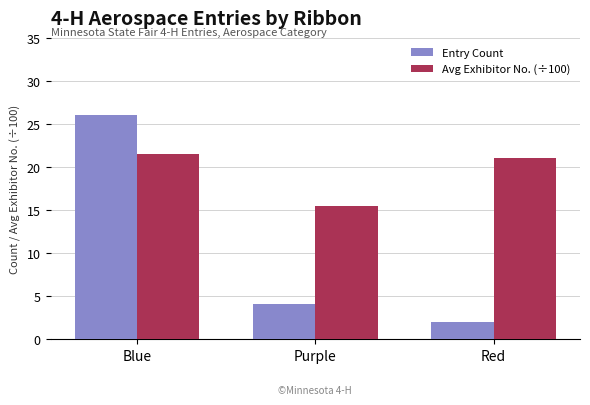

List the series in order of their overall mean, lowest first.

Entry Count, Avg Exhibitor No. (÷100)